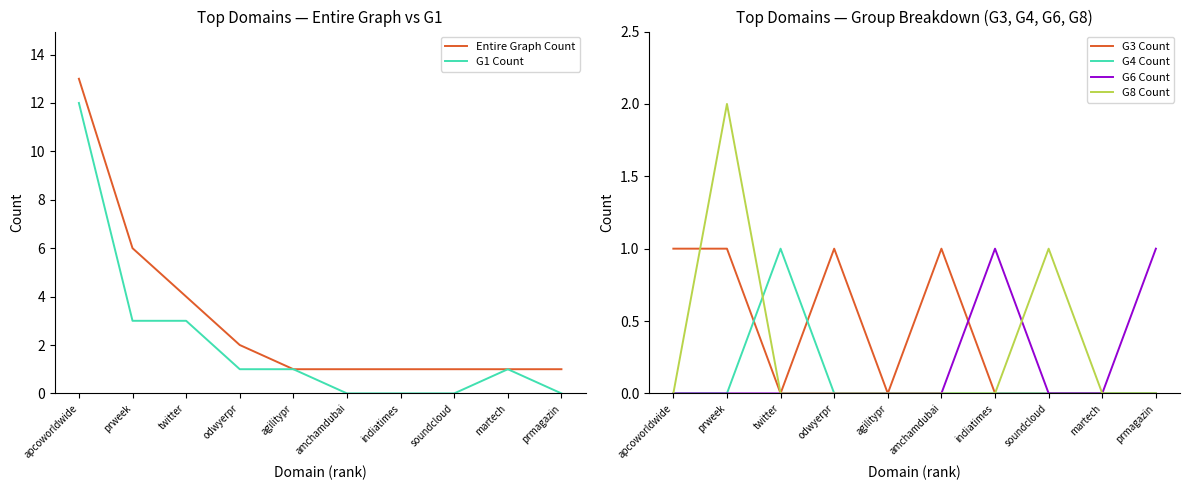

What position from the left is martech?

9